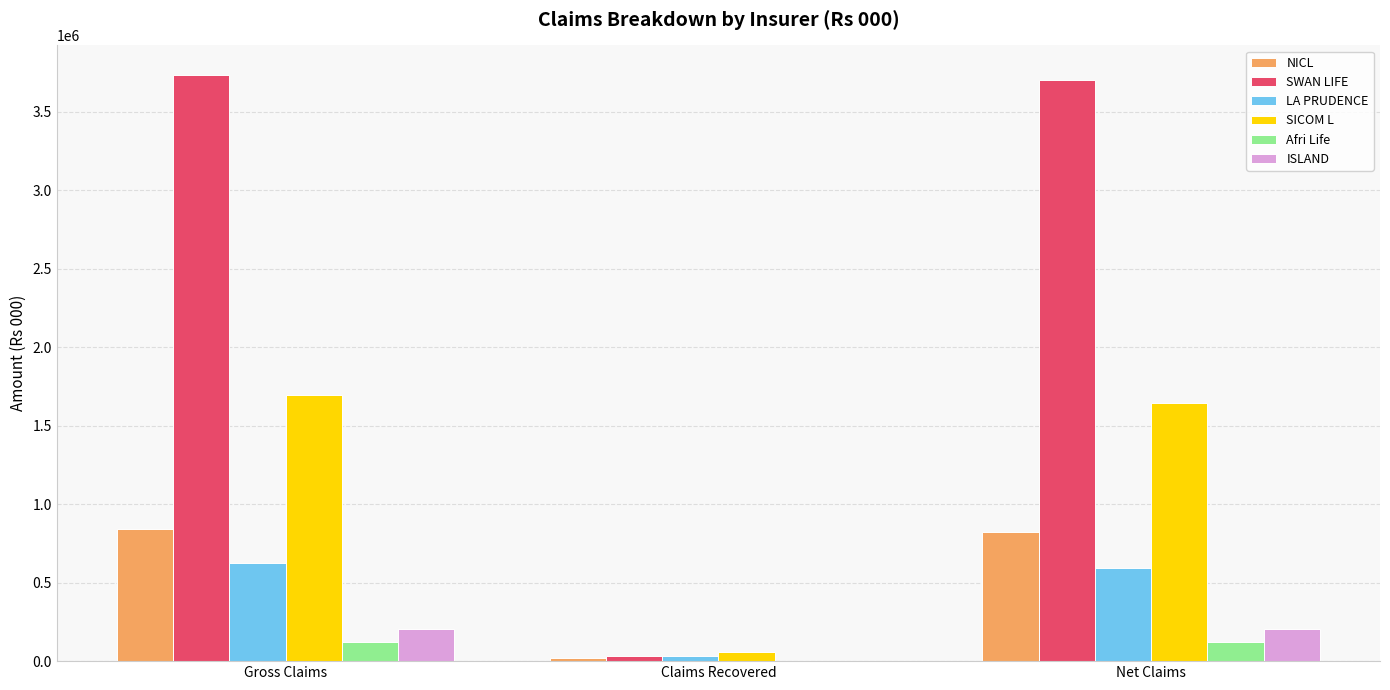

What is the approximate value of ISLAND at Gross Claims?

205665.1